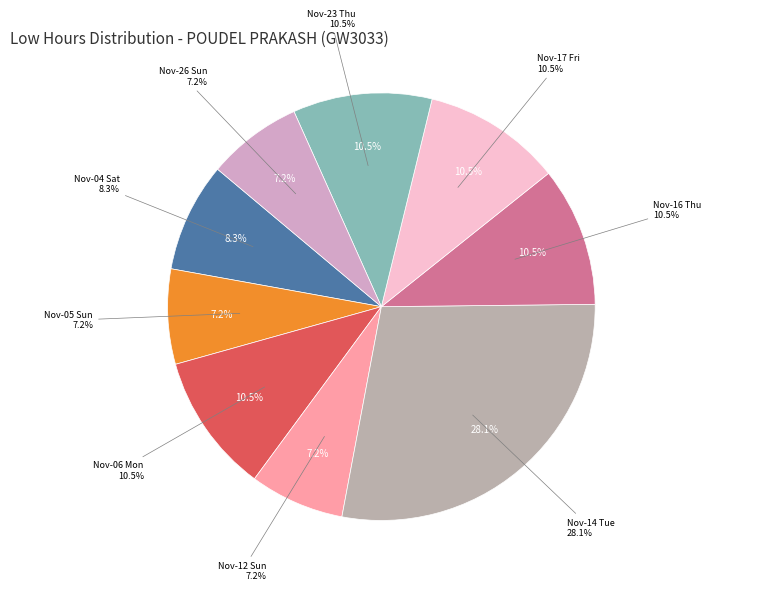

Which slice is the largest?

Tue